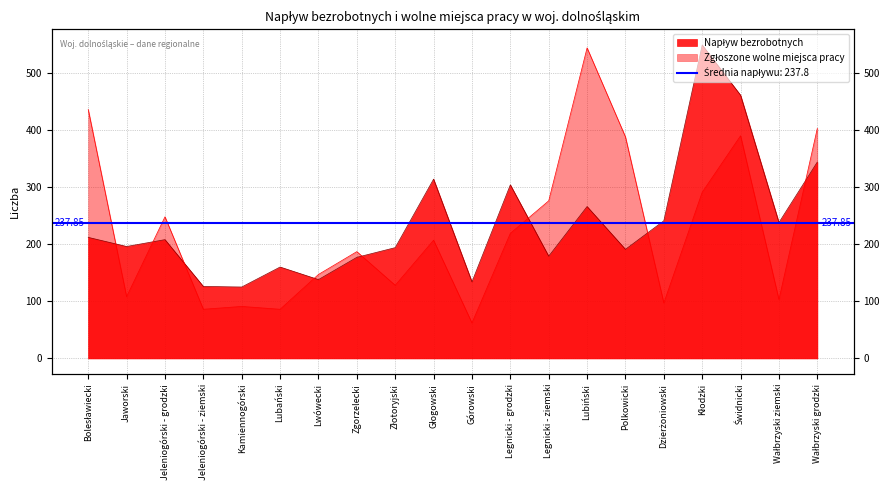

What is the sum of the Liczba zgłoszonych wolnych miejsc pracy values at Polkowicki and Legnicki - ziemski?

664